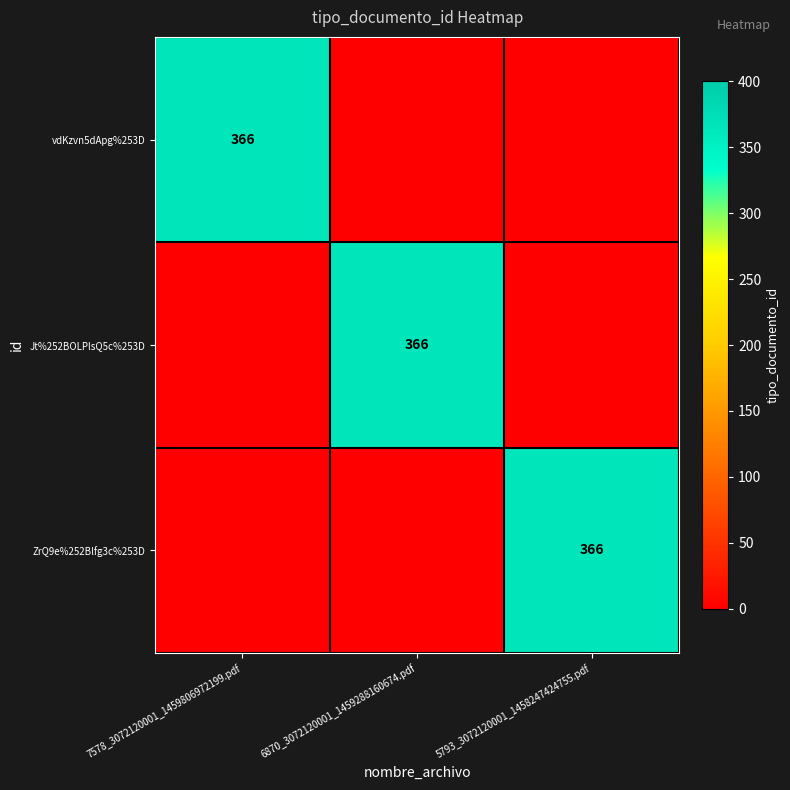

The ZrQ9e%252Blfg3c%253D series shows 366 at 5793_3072120001_1458247424755.pdf. True or false?

True